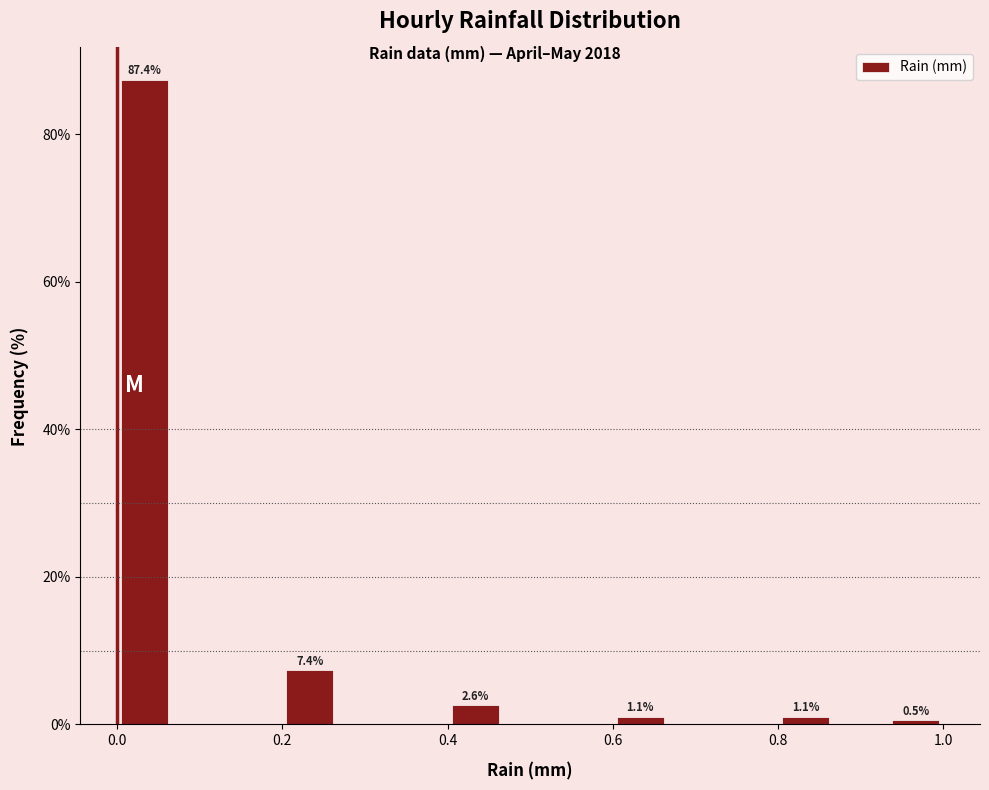

Around what value on the x-axis is the tallest bar? Give the approximate position of its centre, as read against the axis.

0.04